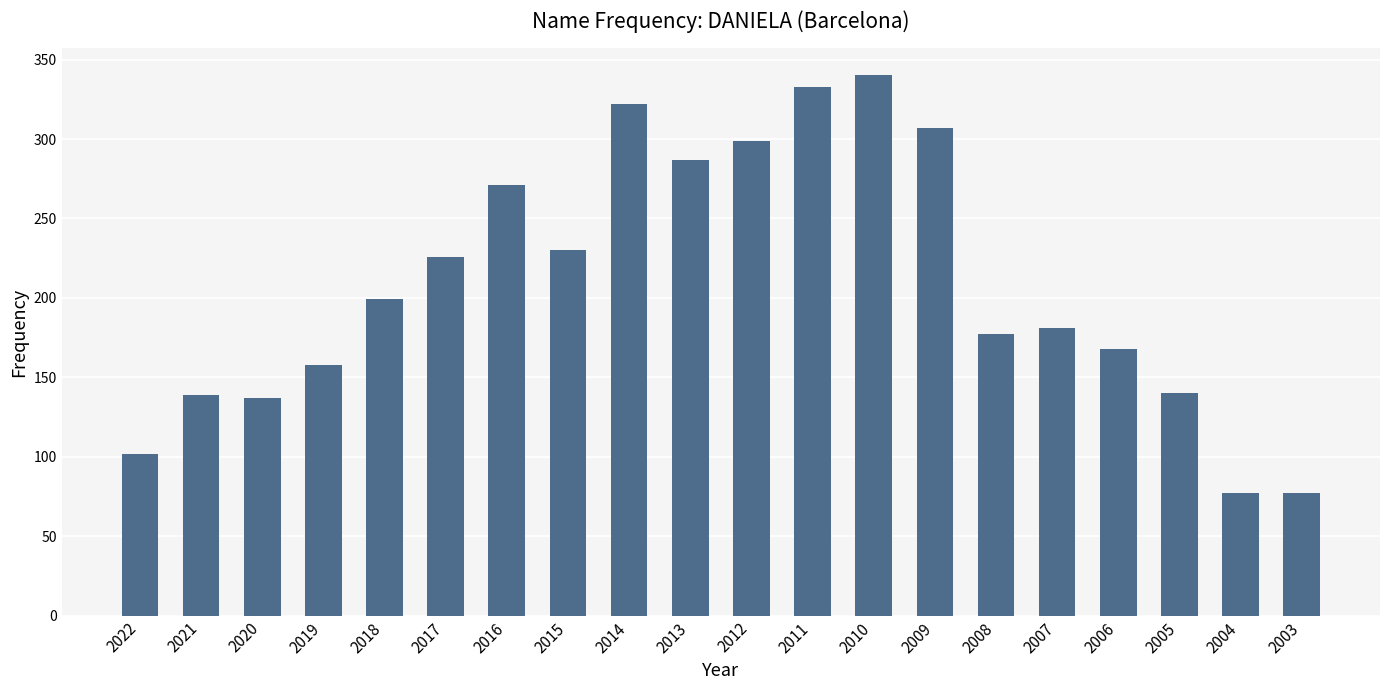

What is the minimum value shown in the chart?

77